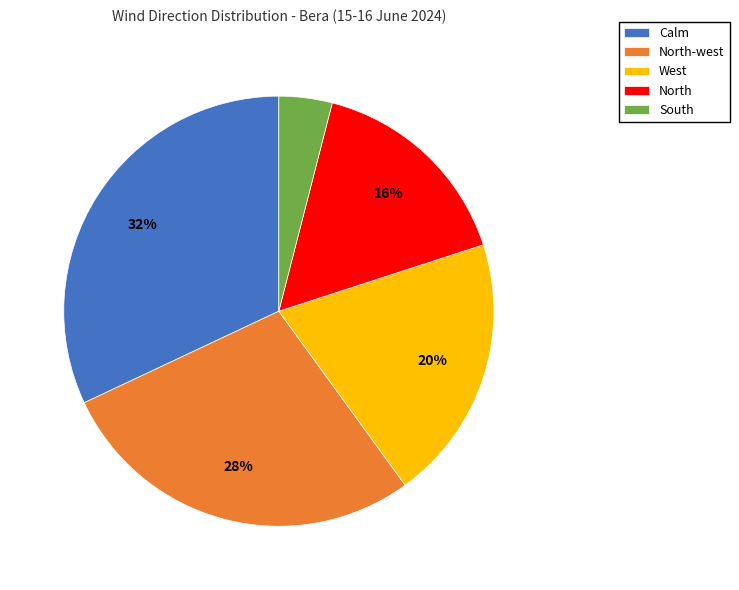

To the nearest percent, what portion does South represent?

4%